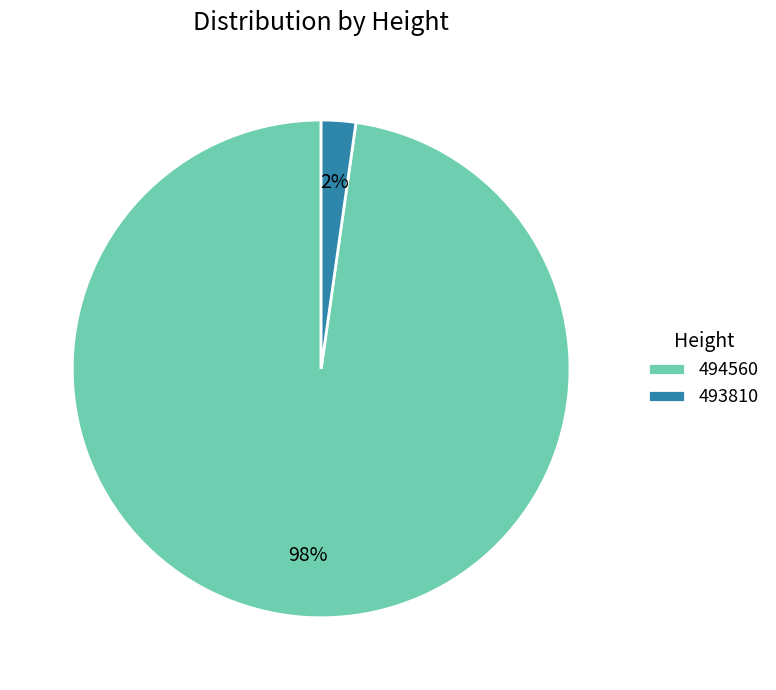

Do 493810 and 494560 together represent more than half of the pie?

Yes